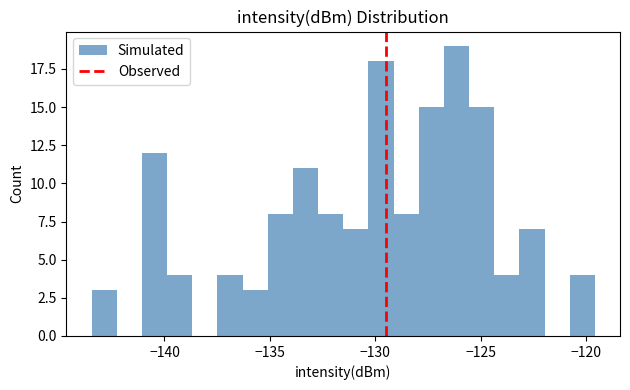

Around what value on the x-axis is the tallest bar? Give the approximate position of its centre, as read against the axis.

-126.0